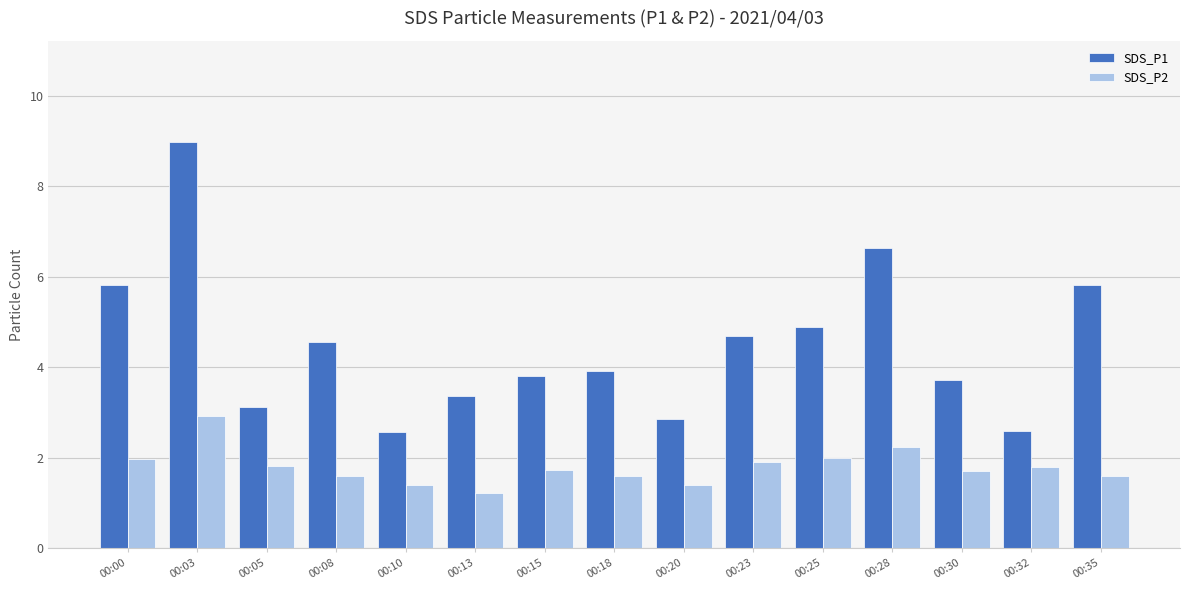

What is the value of the SDS_P1 bar at the 15th from the left?

5.8